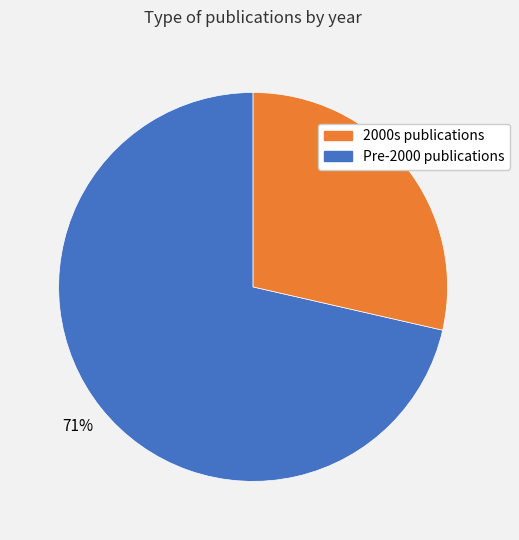

To the nearest percent, what is the average slice percentage?

50%